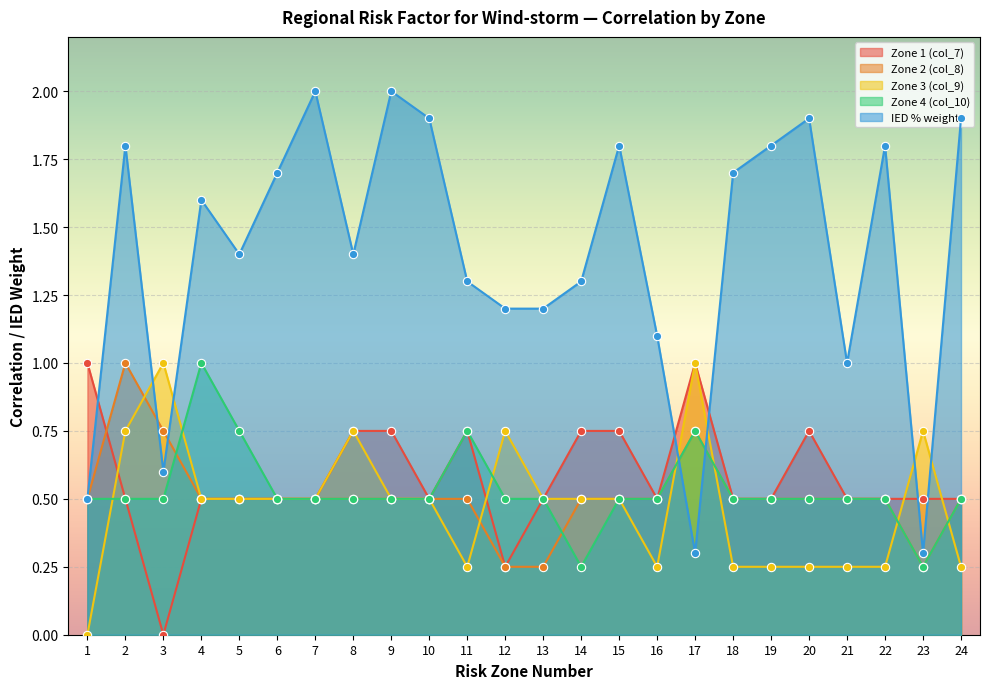

What is the value of the IED % weight point at the 8th from the left?

1.4